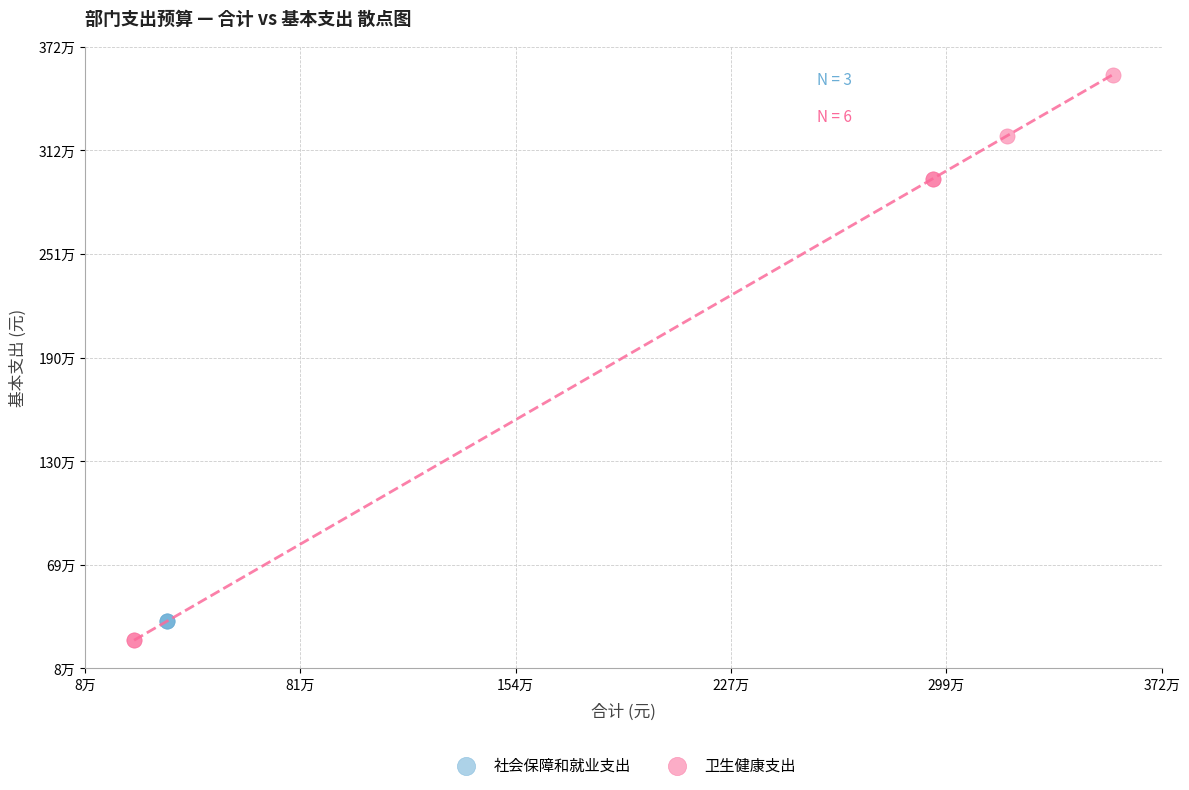

What are all the series names shown in the legend?

社会保障和就业支出, 卫生健康支出